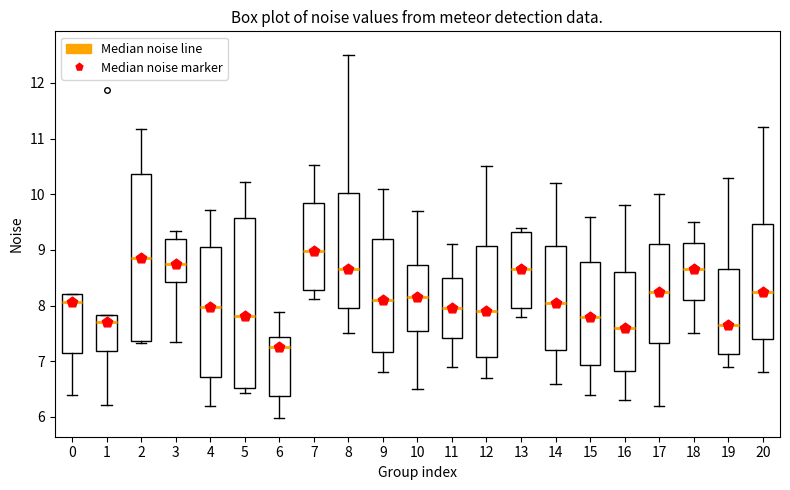

Where is the upper edge of the box at x = 11 on the y-axis? The values are not printed on the chart, so give them approximately, as read against the axis.

8.5